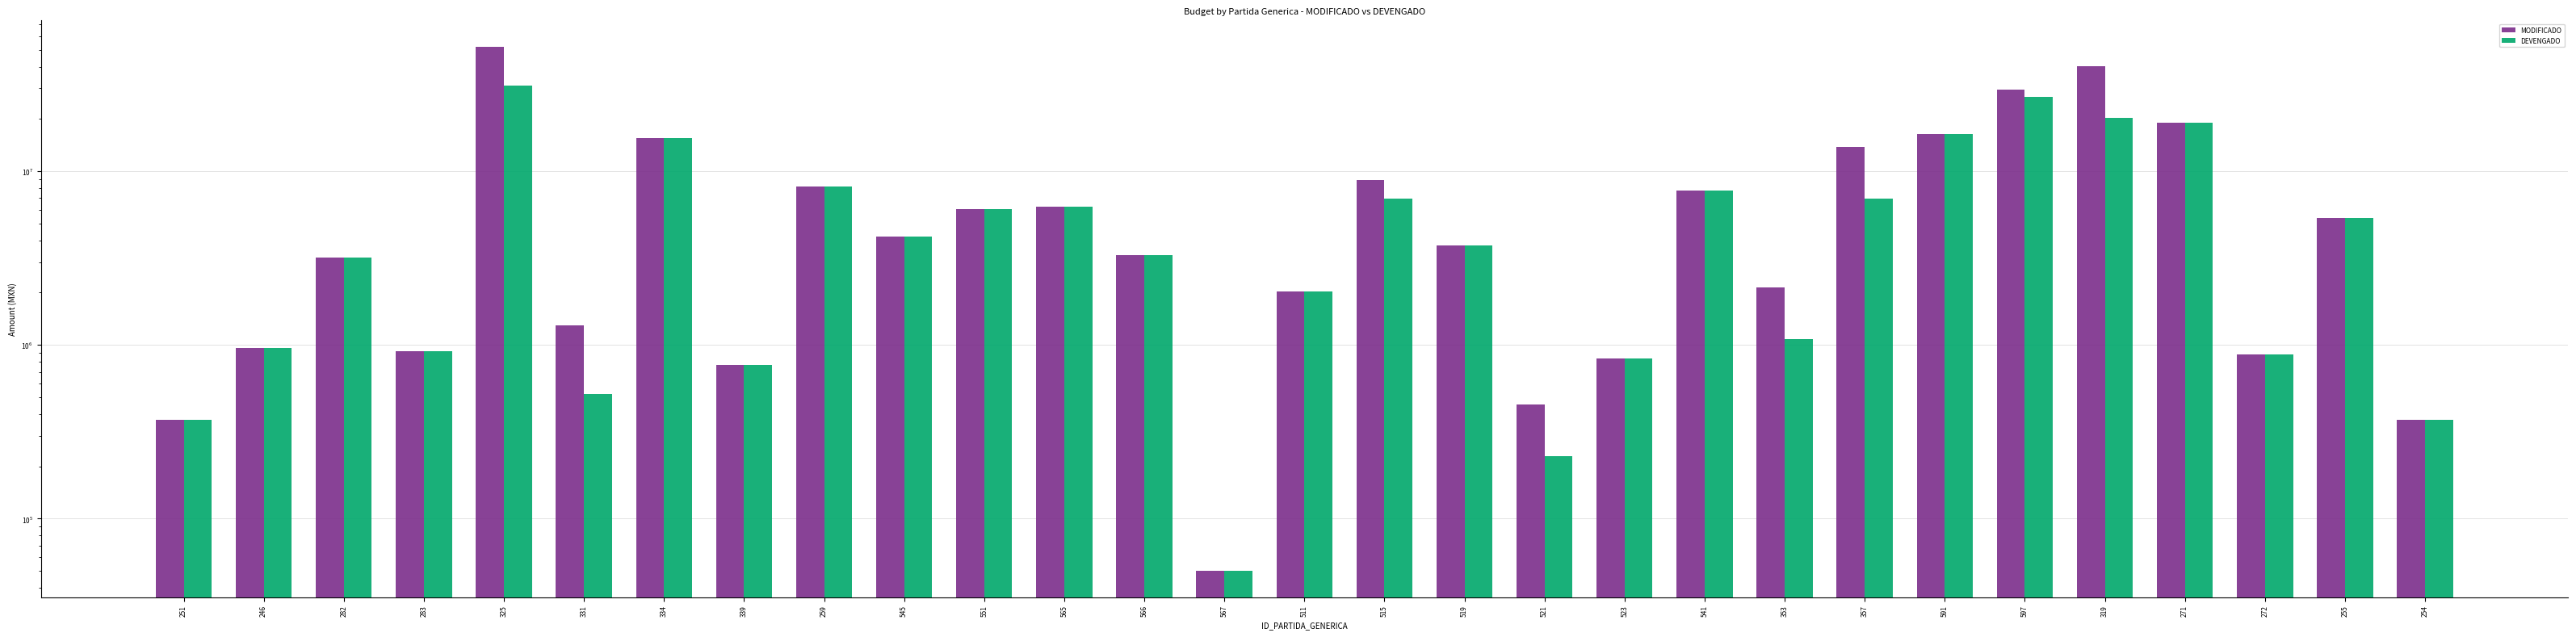

What is the highest value of the DEVENGADO series?

31268753.4